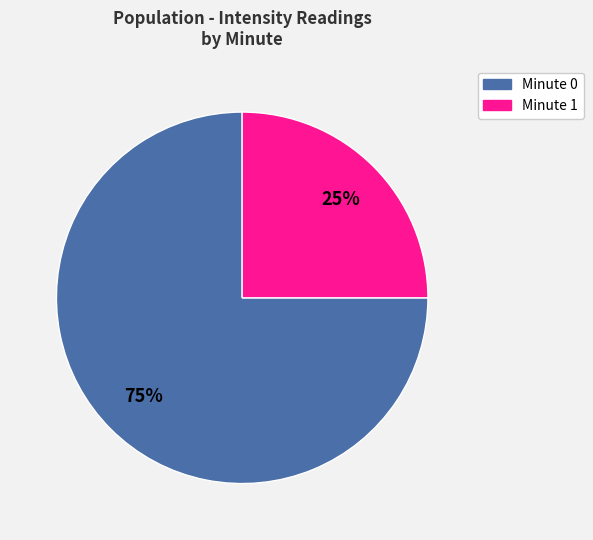

Combined, do Minute 0 and Minute 1 account for over 50%?

Yes